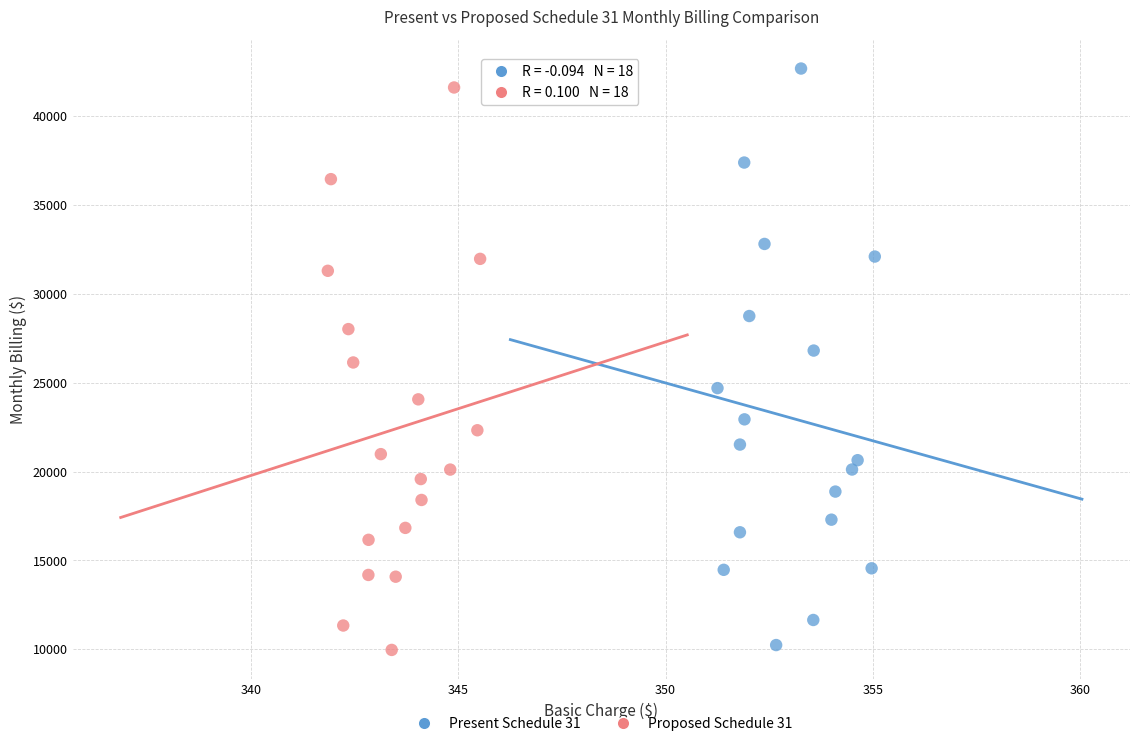

Which series has the largest Y range (max minus min)?

Present Schedule 31